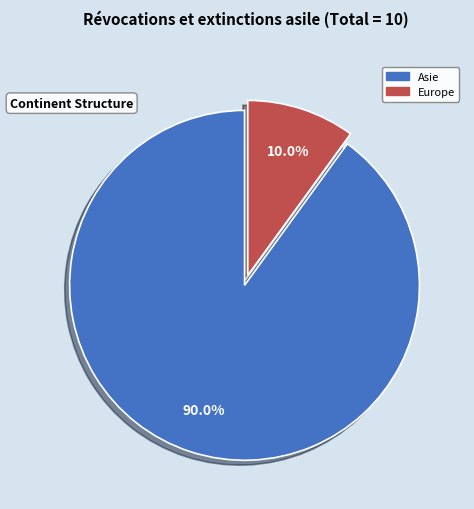

Is there any slice that represents more than half of the pie?

Yes